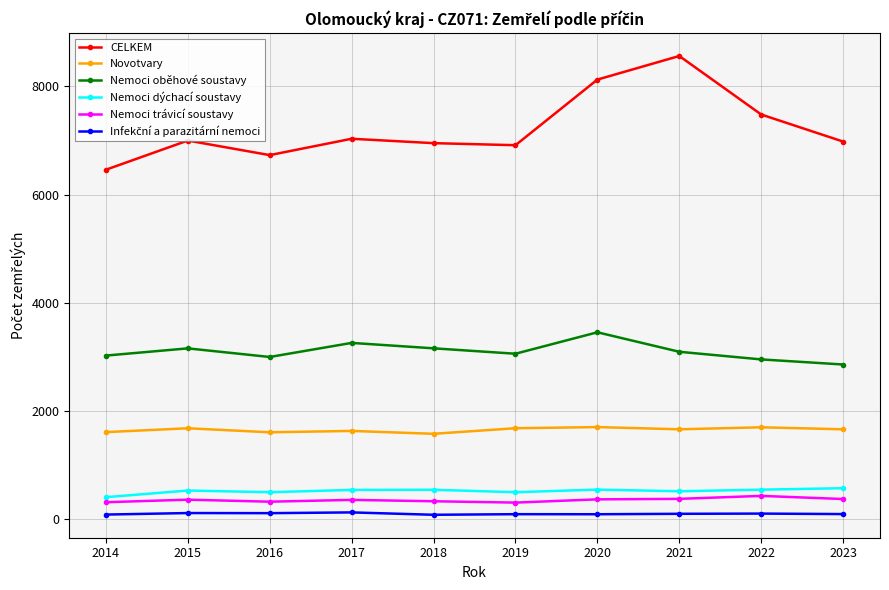

Which series has the largest range (max minus min)?

CELKEM